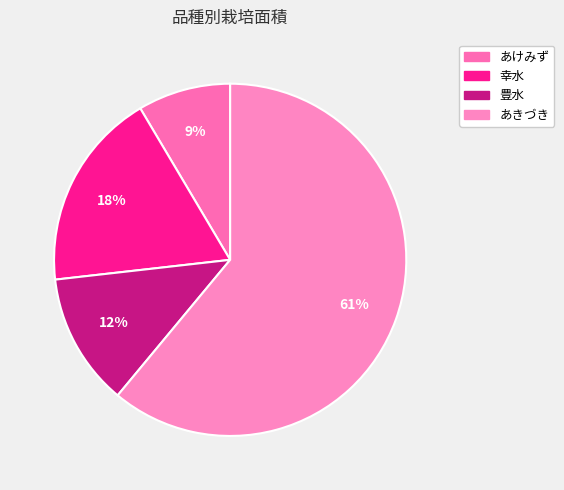

Is it true that 幸水 is 30% of the pie?

False